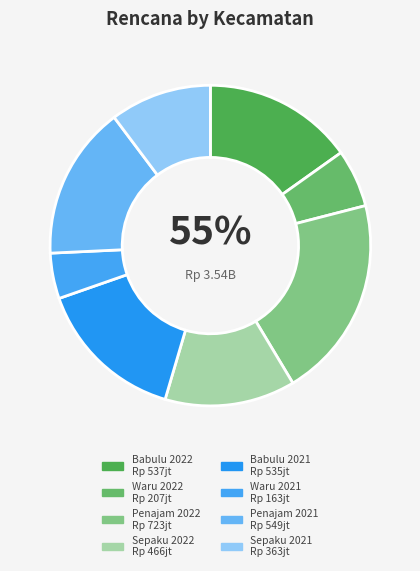

To the nearest percent, what is the average slice percentage?

12%